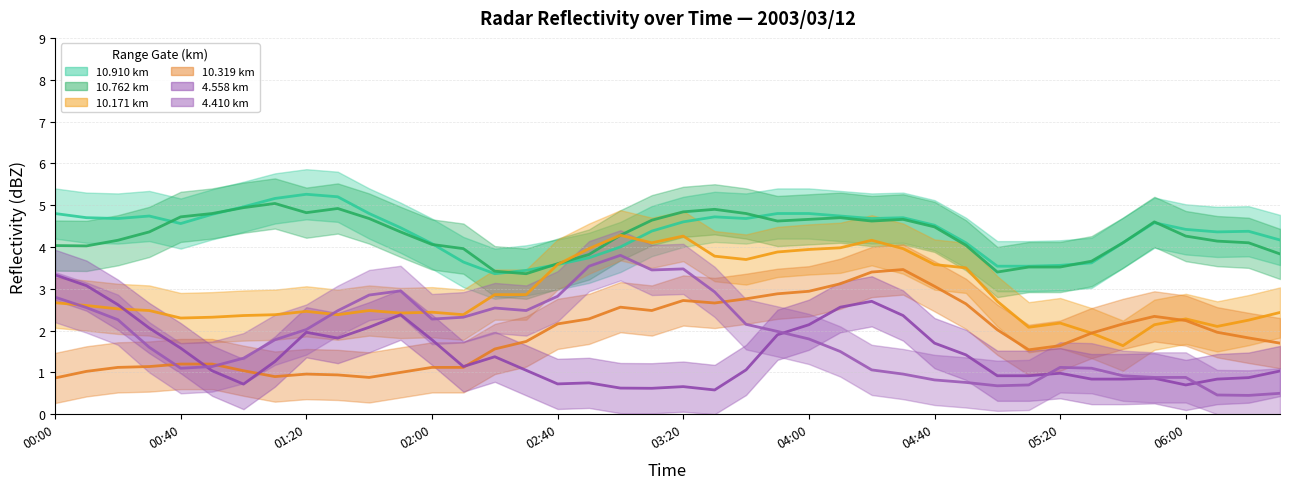

Reading right to left, transcribe all the data shown in this chart.

Mean 10.910 km: 4.2	4.4	4.4	4.4	4.6	4.1	3.6	3.6	3.5	3.5	4.1	4.5	4.7	4.7	4.7	4.8	4.8	4.7	4.7	4.6	4.4	4.0	3.7	3.6	3.4	3.4	3.6	4.1	4.5	4.8	5.2	5.3	5.2	5.0	4.8	4.6	4.7	4.7	4.7	4.8
Mean 10.762 km: 3.8	4.1	4.1	4.3	4.6	4.1	3.7	3.5	3.5	3.4	4.0	4.5	4.7	4.6	4.7	4.7	4.6	4.8	4.9	4.8	4.6	4.3	3.8	3.6	3.4	3.4	4.0	4.1	4.4	4.7	4.9	4.8	5.0	4.9	4.8	4.7	4.4	4.2	4.0	4.0
Mean 10.171 km: 2.4	2.2	2.1	2.3	2.1	1.6	1.9	2.2	2.1	2.7	3.5	3.6	4.0	4.2	4.0	3.9	3.9	3.7	3.8	4.3	4.1	4.3	4.0	3.6	2.9	2.9	2.4	2.4	2.4	2.5	2.4	2.5	2.4	2.4	2.3	2.3	2.5	2.5	2.6	2.7
Mean 10.319 km: 1.7	1.8	2.0	2.2	2.3	2.2	1.9	1.6	1.5	2.0	2.6	3.1	3.5	3.4	3.1	2.9	2.9	2.8	2.7	2.7	2.5	2.6	2.3	2.2	1.7	1.6	1.1	1.1	1.0	0.9	0.9	1.0	0.9	1.0	1.2	1.2	1.1	1.1	1.0	0.9
Mean 4.558 km: 1.0	0.9	0.8	0.7	0.9	0.8	0.8	1.0	0.9	0.9	1.4	1.7	2.4	2.7	2.6	2.1	1.9	1.1	0.6	0.7	0.6	0.6	0.8	0.7	1.1	1.4	1.1	1.8	2.4	2.1	1.8	2.0	1.3	0.7	1.0	1.6	2.1	2.6	3.1	3.3
Mean 4.410 km: 0.5	0.4	0.5	0.9	0.9	0.9	1.1	1.1	0.7	0.7	0.8	0.8	1.0	1.1	1.5	1.8	2.0	2.1	2.9	3.5	3.5	3.8	3.5	2.8	2.5	2.5	2.3	2.3	3.0	2.9	2.5	2.0	1.8	1.3	1.1	1.1	1.6	2.3	2.6	2.8